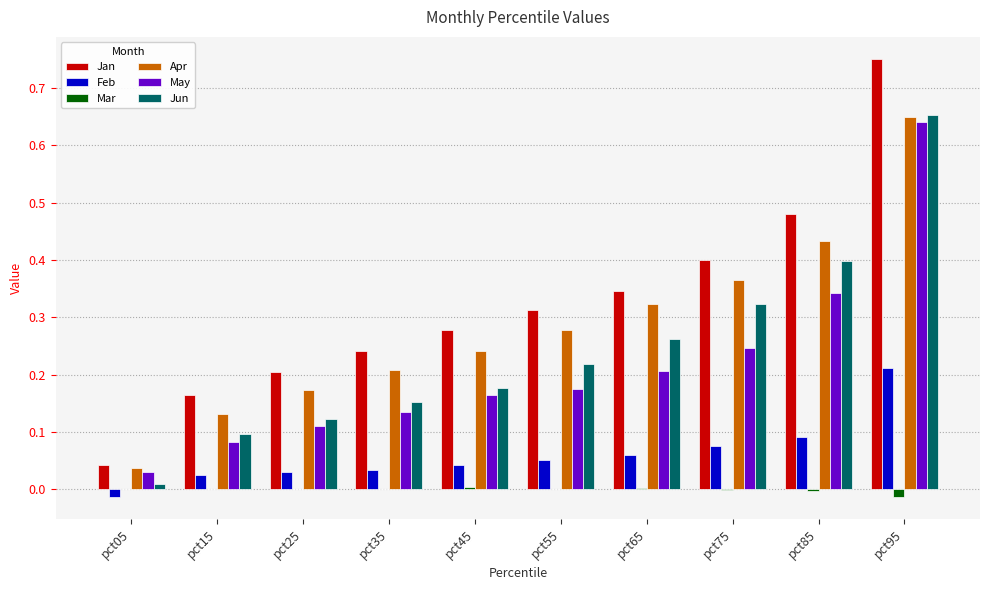

What are all the series names shown in the legend?

Jan, Feb, Mar, Apr, May, Jun